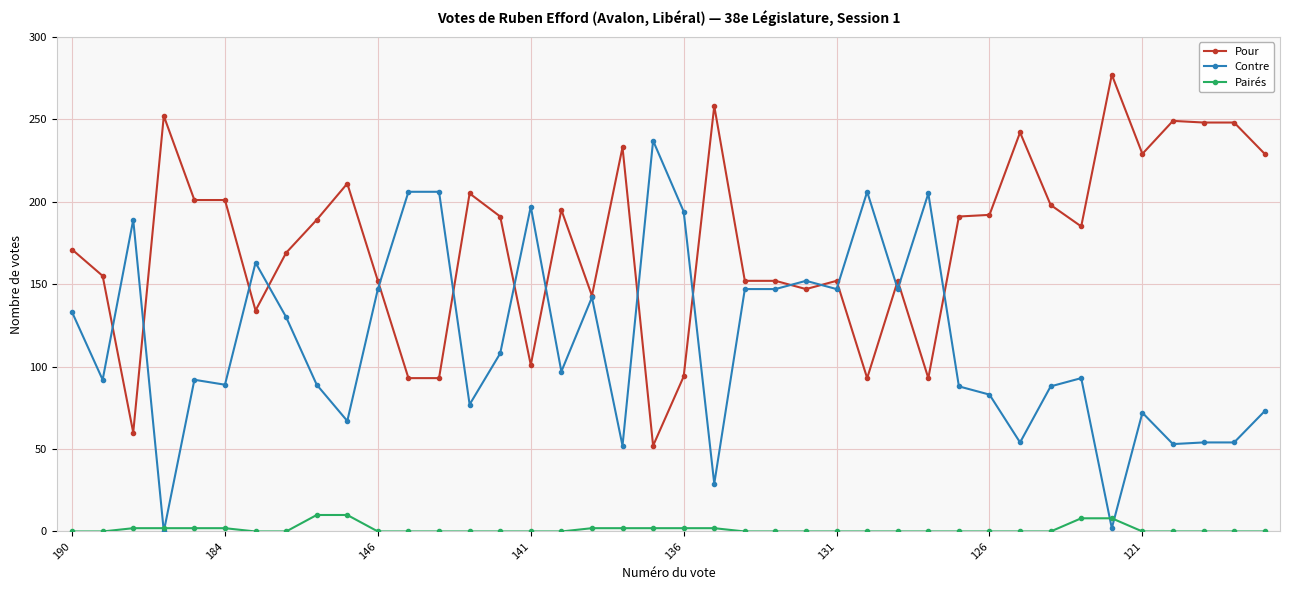

Which series has the largest total across all categories?

Pour